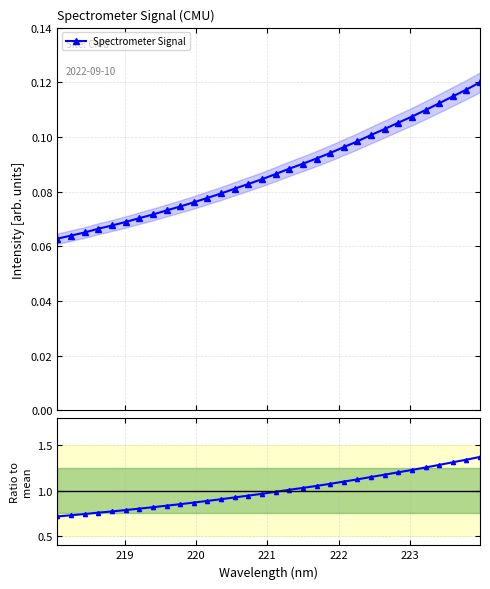

Count the number of data series in this chart.

2